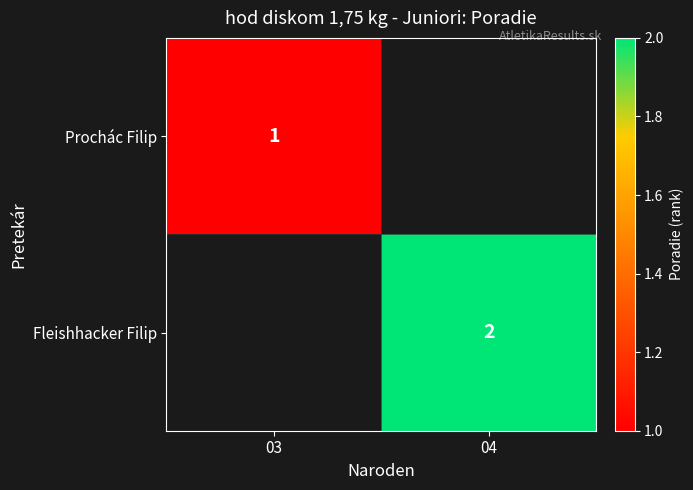

Is it true that Prochác Filip equals 2 at 03?

False